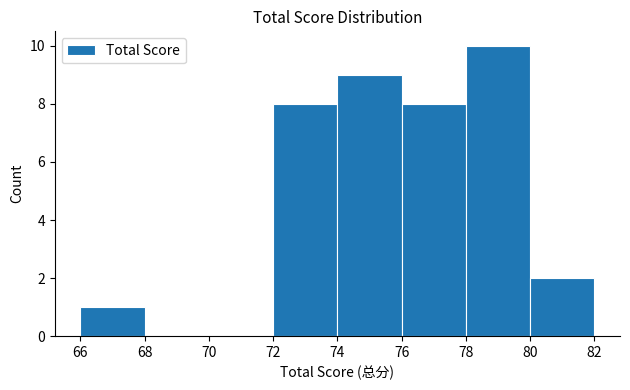

Reading left to right, transcribe this chart: for each bar, give the range it covers on the x-axis and its height. The values are not printed on the chart, so give them approximately, as read against the axis.

66 to 68: 1
68 to 70: 0
70 to 72: 0
72 to 74: 8
74 to 76: 9
76 to 78: 8
78 to 80: 10
80 to 82: 2